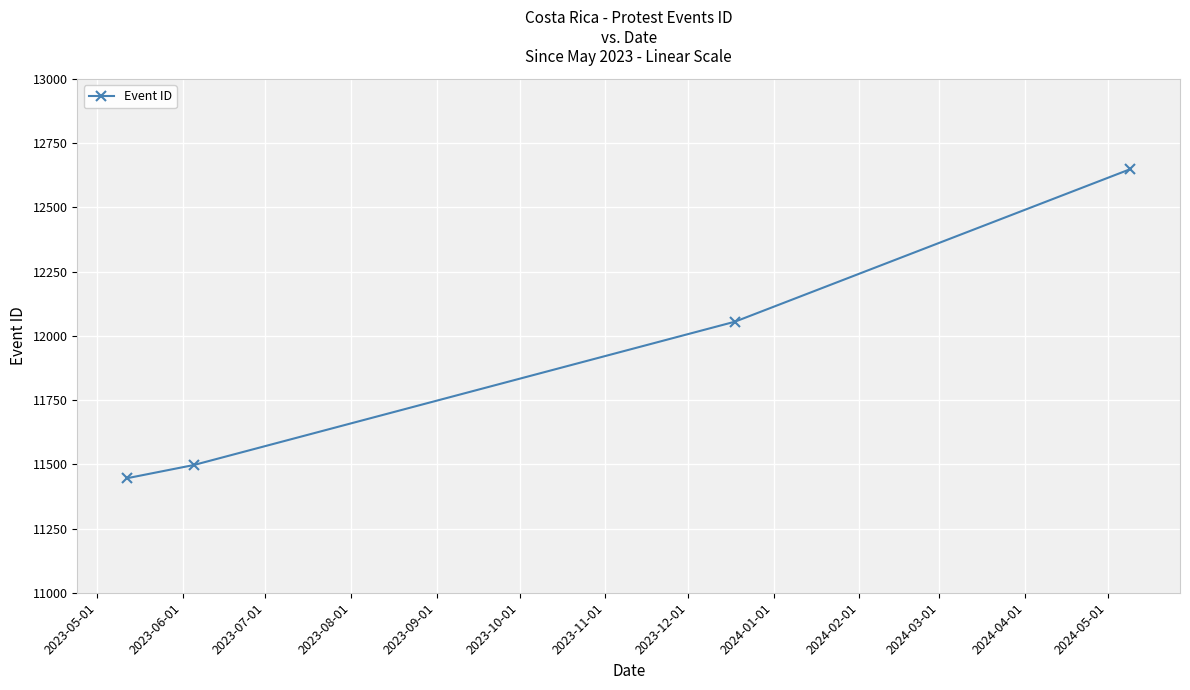

What is the difference between the maximum and minimum values?

1202